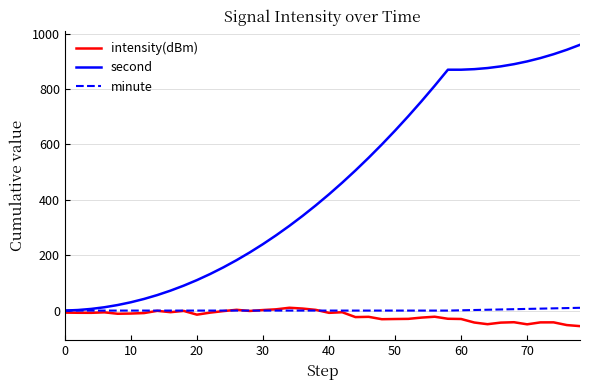

Which series has the largest range (max minus min)?

second